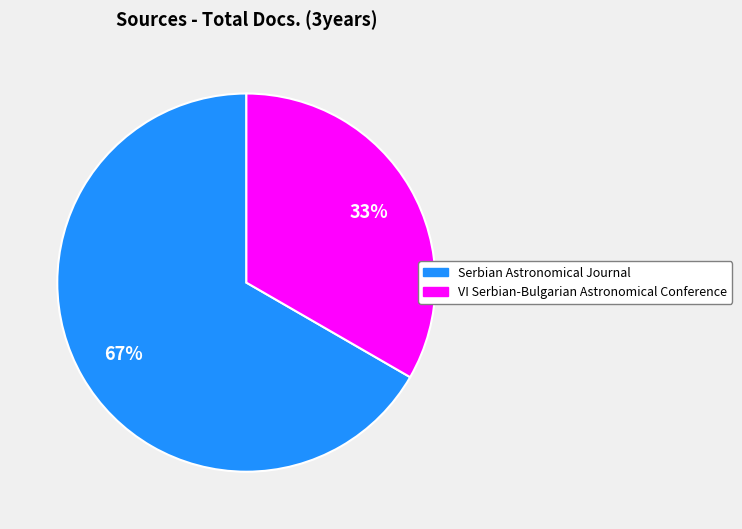

Between Serbian Astronomical Journal and VI Serbian-Bulgarian Astronomical Conference, which is larger?

Serbian Astronomical Journal